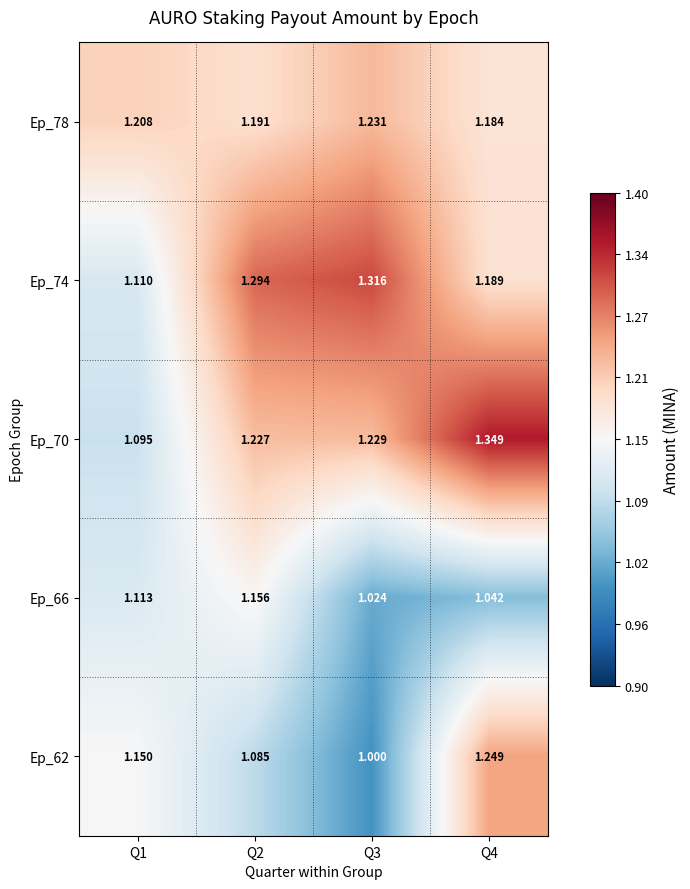

Reading left to right, list all the values displayed in this chart.

Ep_78: Q1=1.2	Q2=1.2	Q3=1.2	Q4=1.2
Ep_74: Q1=1.1	Q2=1.3	Q3=1.3	Q4=1.2
Ep_70: Q1=1.1	Q2=1.2	Q3=1.2	Q4=1.3
Ep_66: Q1=1.1	Q2=1.2	Q3=1.0	Q4=1.0
Ep_62: Q1=1.1	Q2=1.1	Q3=1.0	Q4=1.2